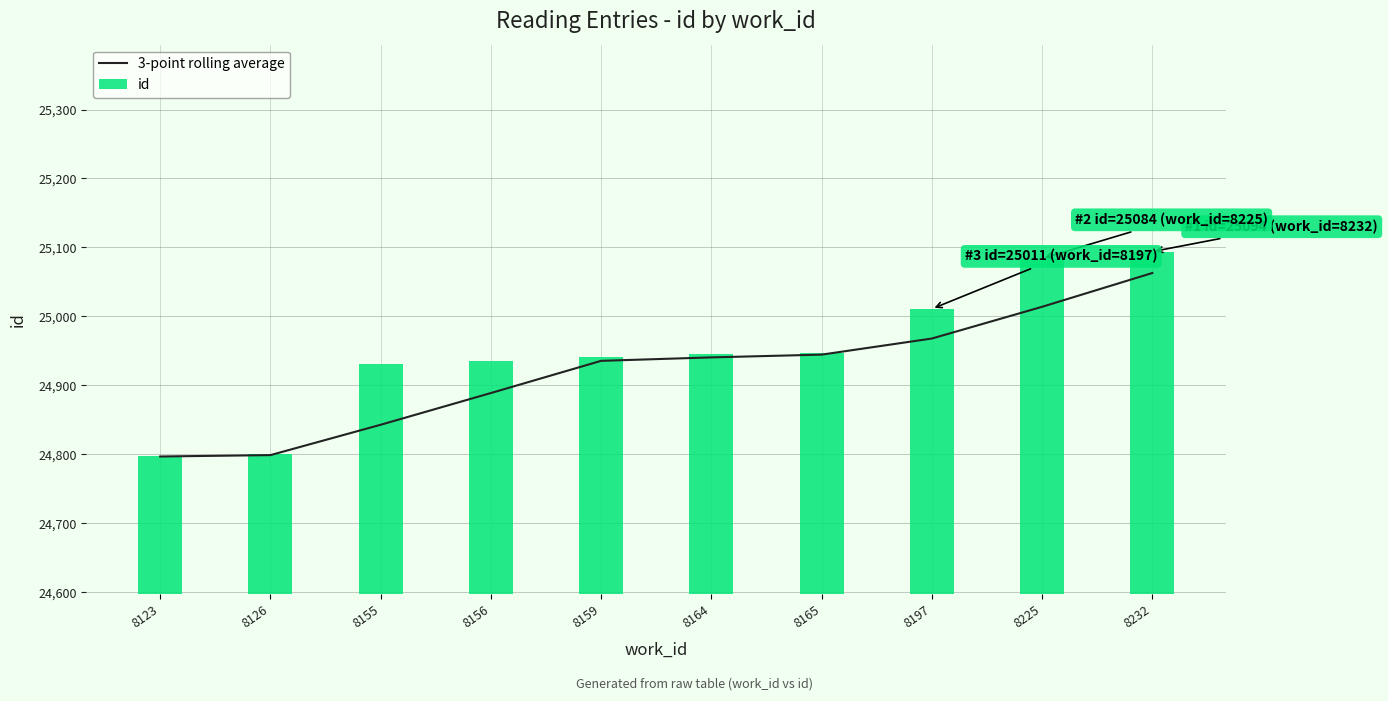

Reading right to left, what are all the values shown in this chart?

3-point rolling average: 8232=25063.0	8225=25014.0	8197=24968.0	8165=24944.7	8164=24940.7	8159=24935.7	8156=24889.0	8155=24843.0	8126=24799.0	8123=24797.0
id: 8232=25094.0	8225=25084.0	8197=25011.0	8165=24947.0	8164=24946.0	8159=24941.0	8156=24935.0	8155=24931.0	8126=24801.0	8123=24797.0